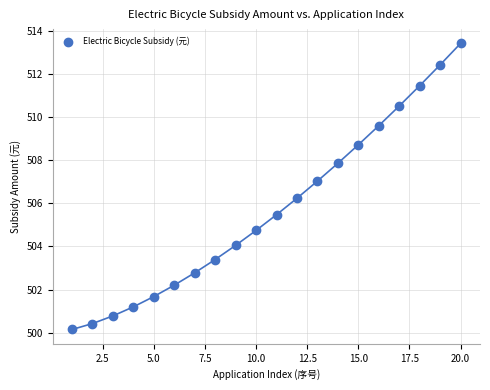

What is the range of X values (max minus min)?

19.0